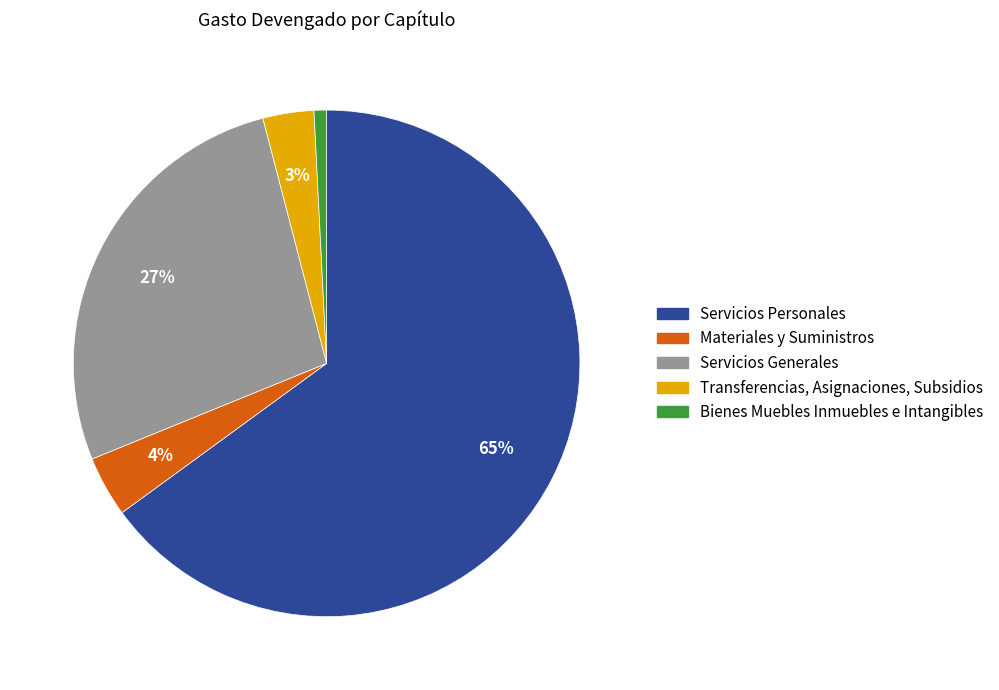

To the nearest percent, what percentage of the pie is Bienes Muebles Inmuebles e Intangibles?

1%